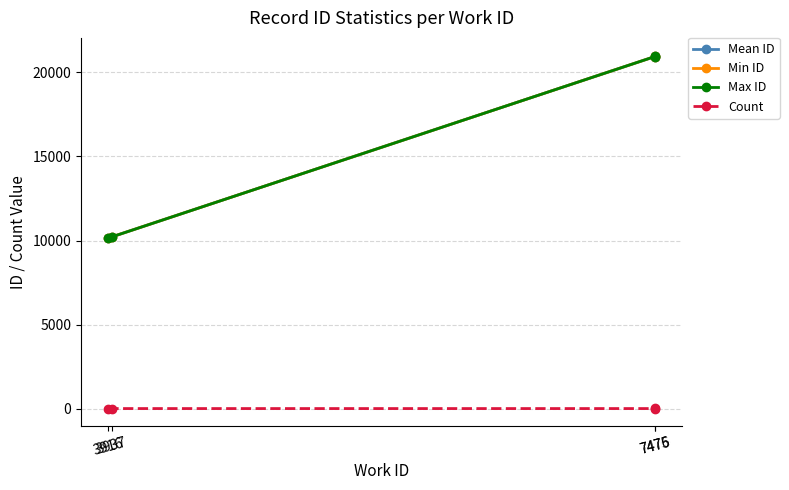

True or false: Max ID and Count cross at least once.

False